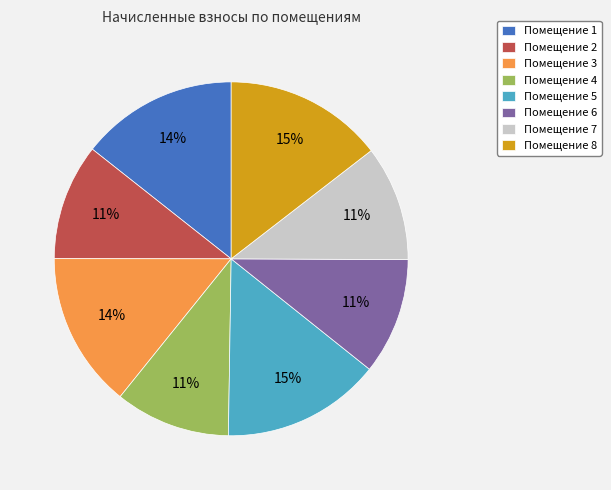

Is there any slice that represents more than half of the pie?

No